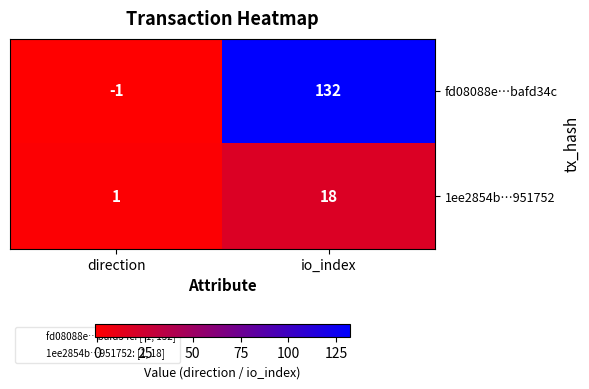

At how many categories does at least one series exceed 130?

1